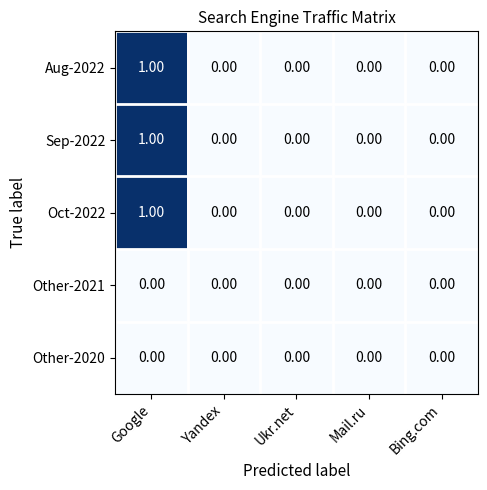

At which category is the sum across all series the highest?

Google